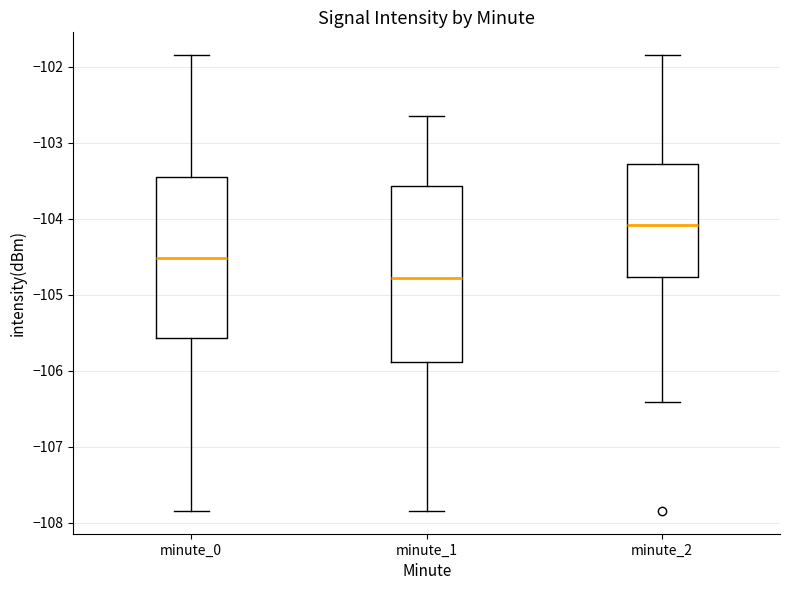

Where does the lower whisker of the box for minute_2 end on the y-axis? The values are not printed on the chart, so give them approximately, as read against the axis.

-106.4